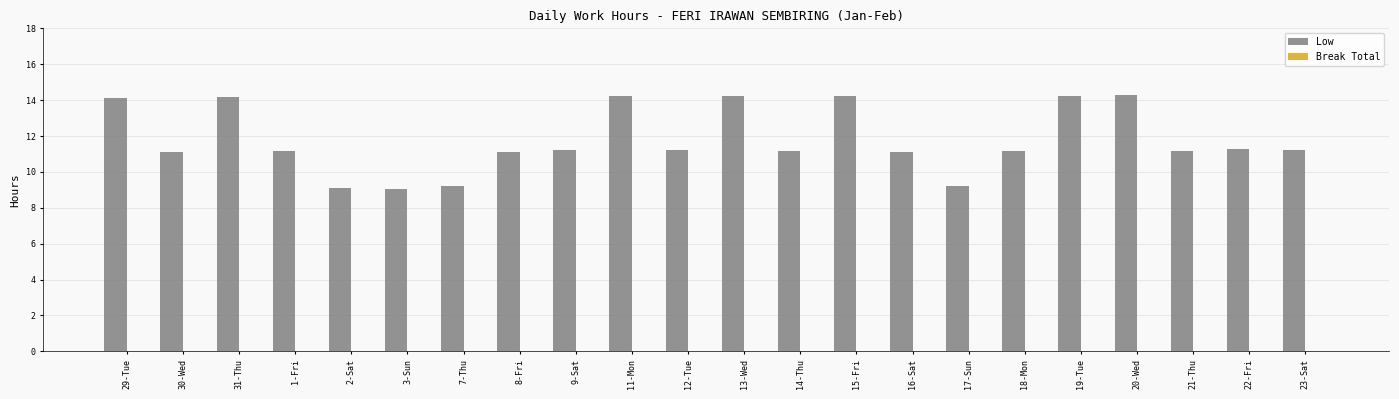

What is the maximum value shown in the chart?

14.3